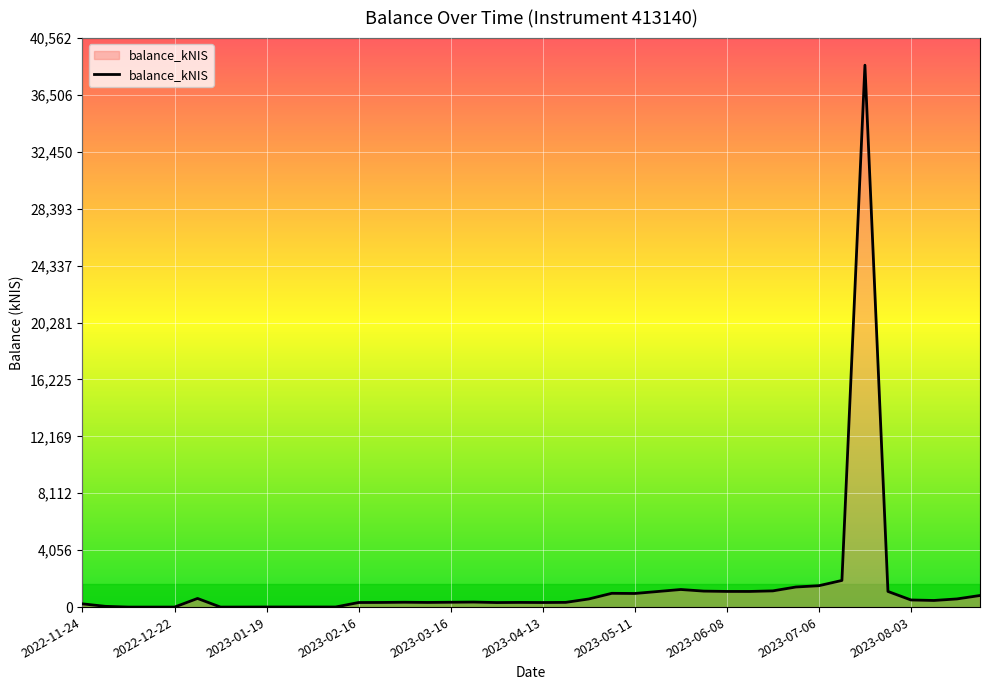

What is the greatest value displayed?

38630.4